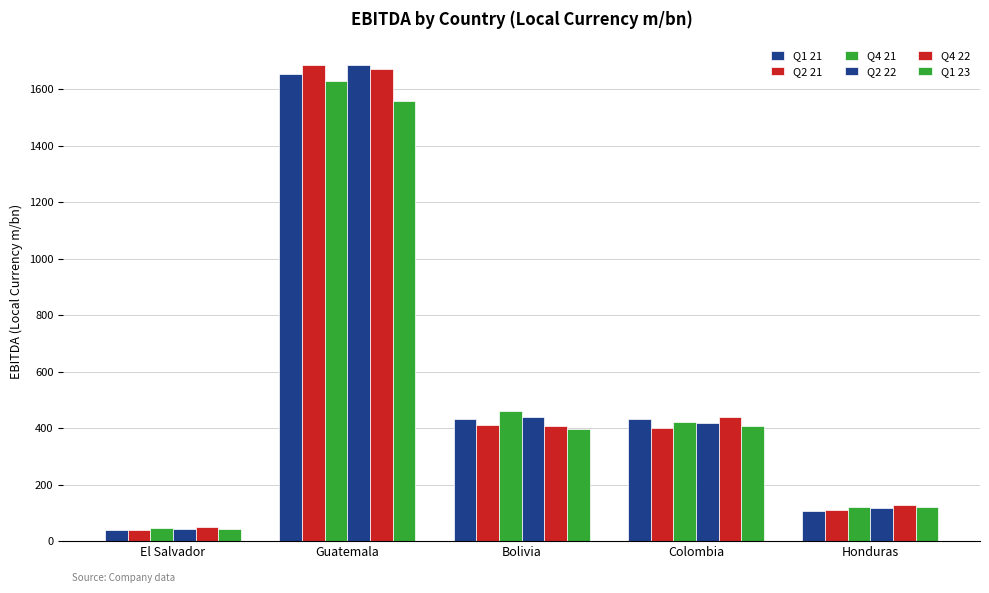

How many bars are there in total?

30